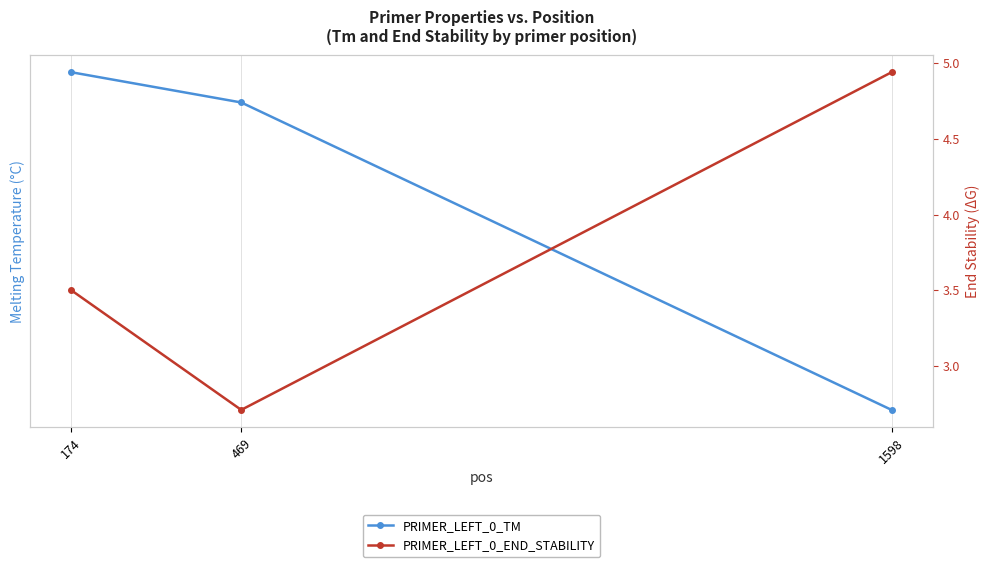

What is the total value across all series at 469?

62.7